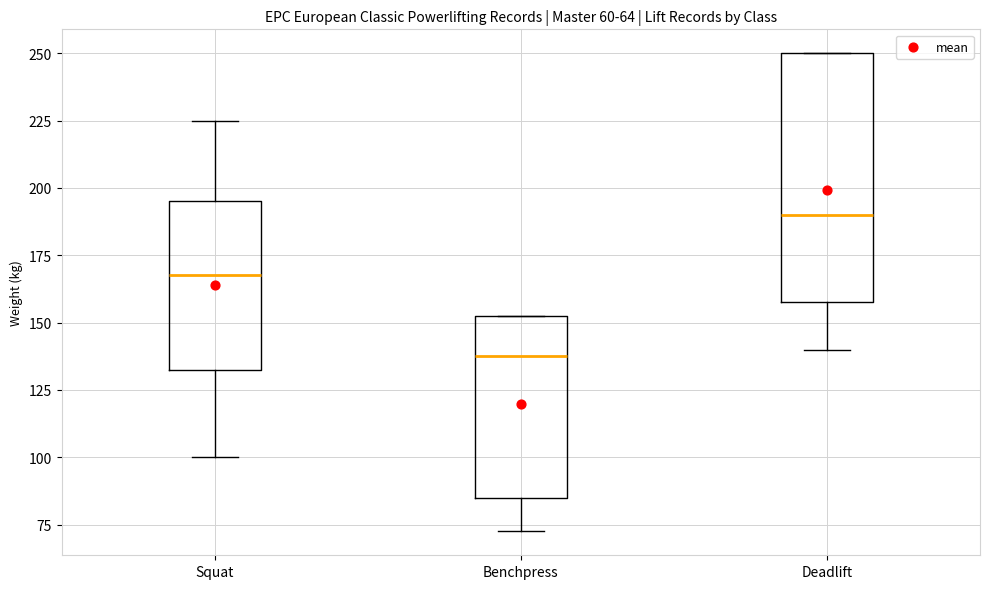

Which box has the highest median line?

Deadlift